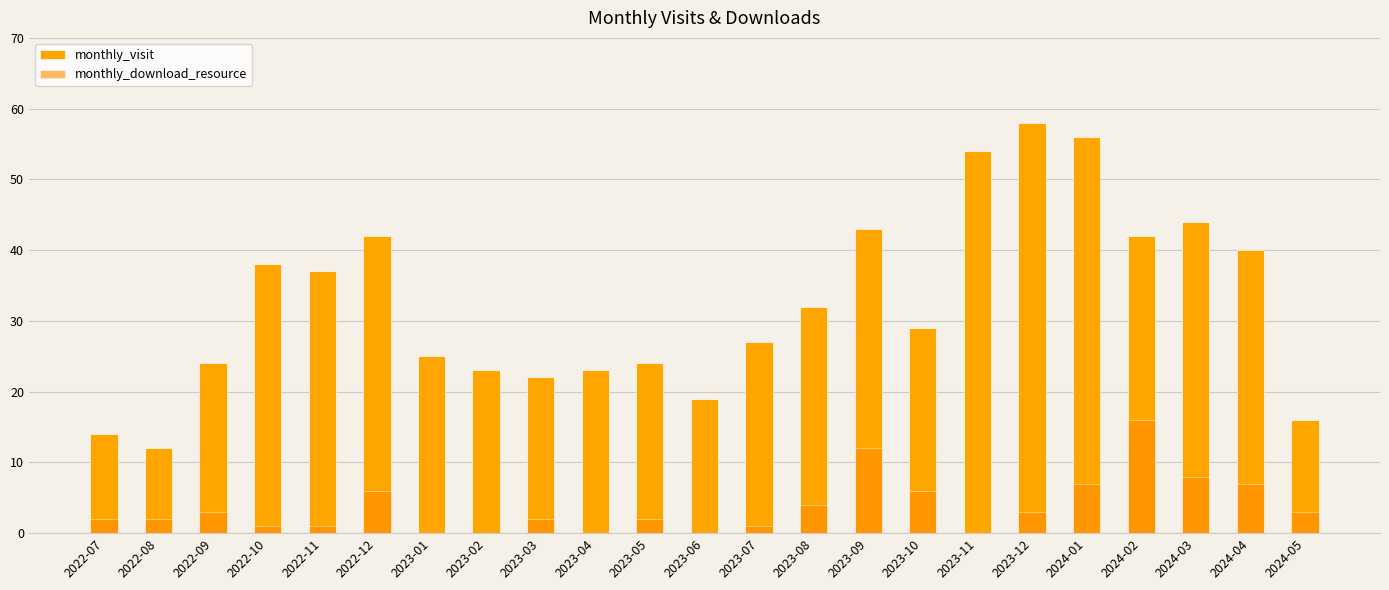

How many categories are shown in the chart?

23